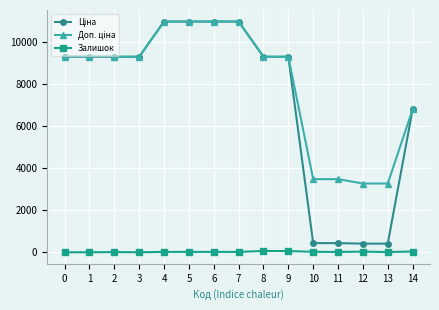

Count the number of categories in the chart.

15